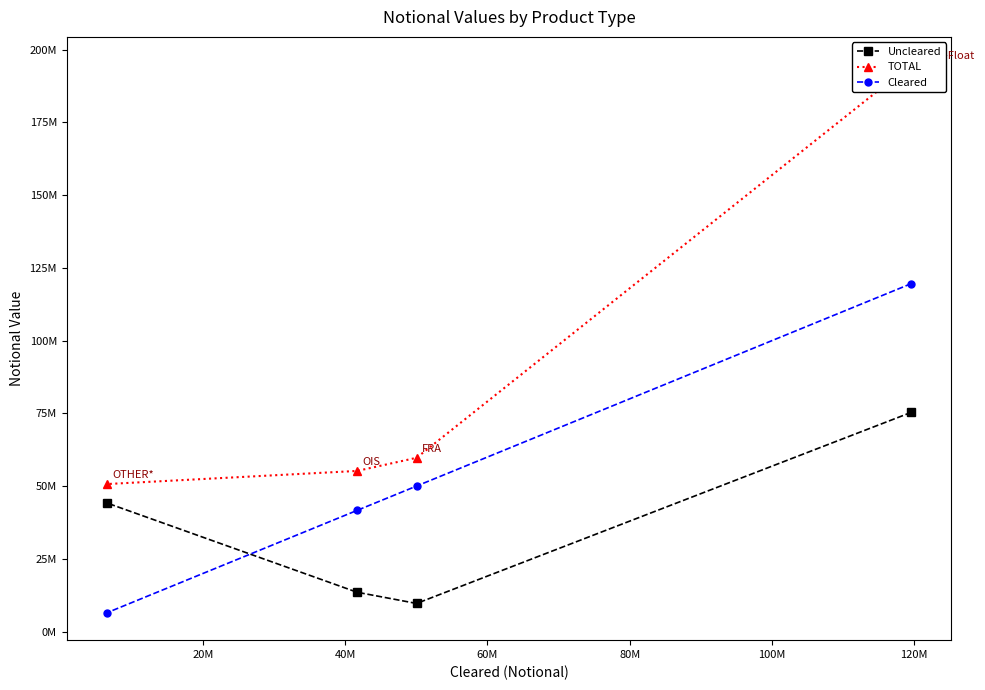

How many lines are shown in the chart?

3